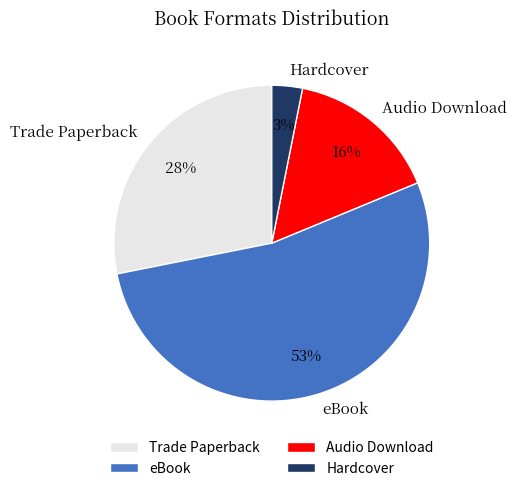

Which category has the biggest portion of the pie?

eBook